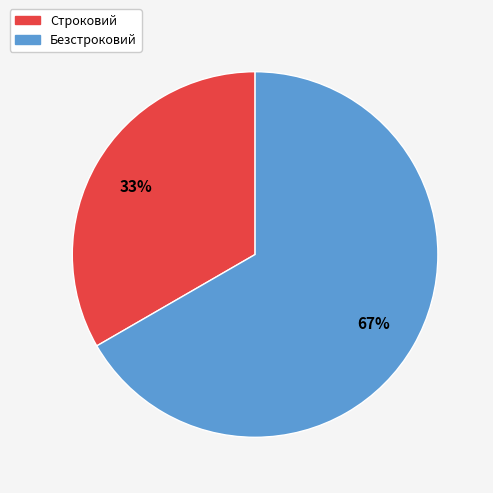

To the nearest percent, what is the combined percentage of Строковий and Безстроковий?

100%